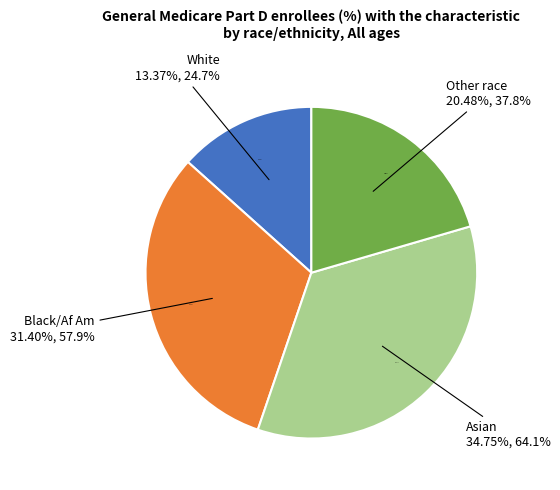

Which slice is the smallest?

White